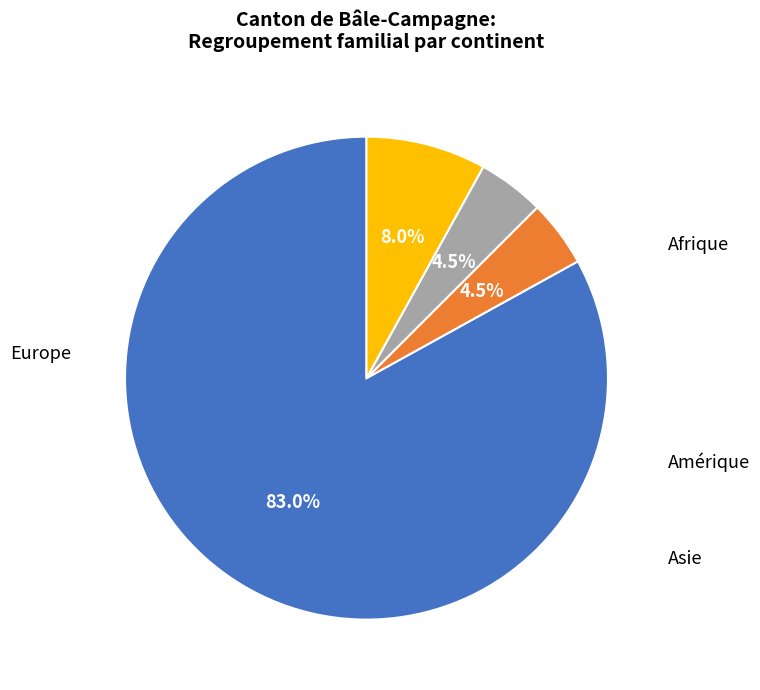

What percentage is the Asie slice, to the nearest percent?

8%